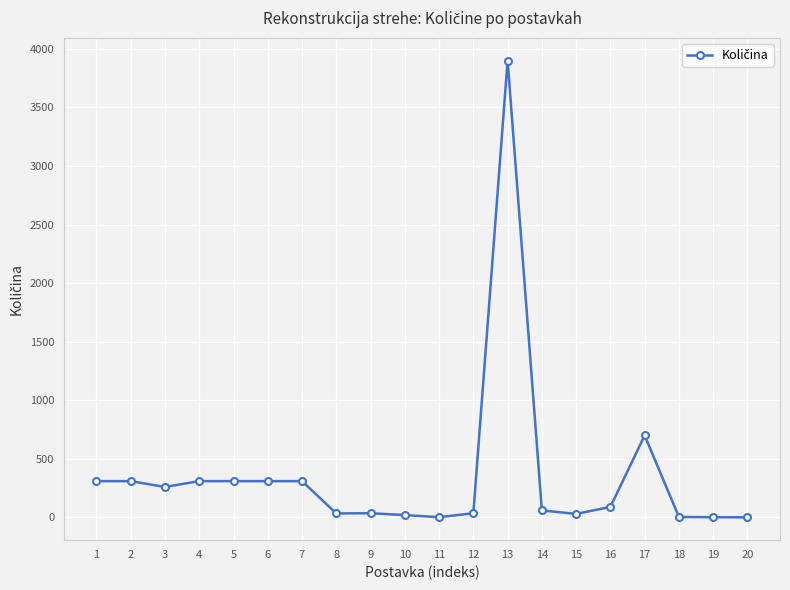

How many lines are shown in the chart?

1